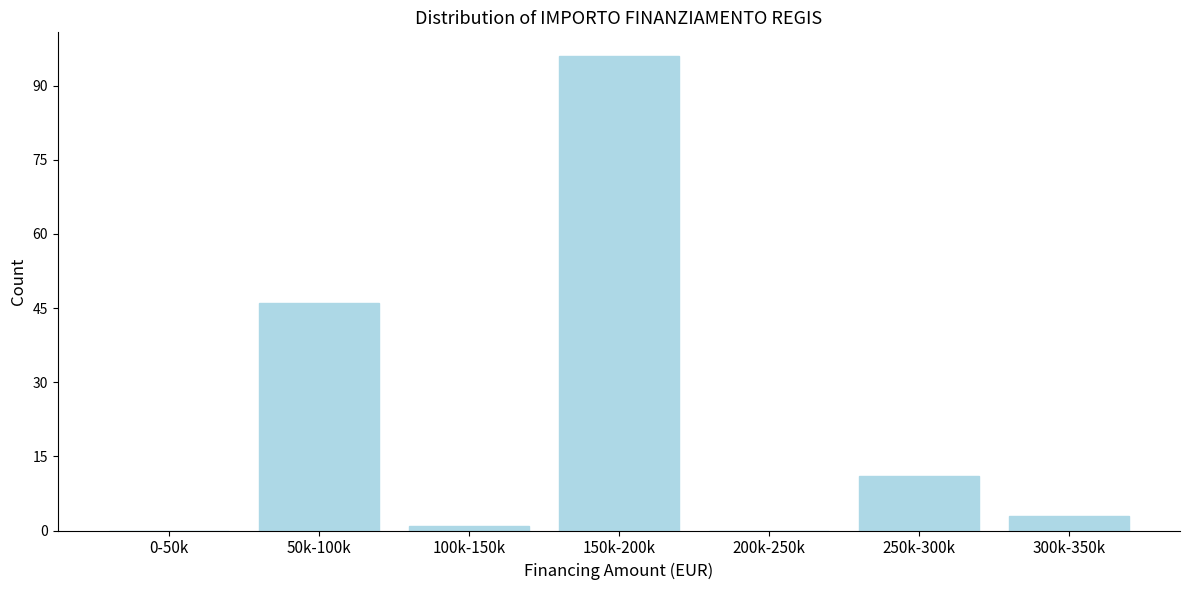

Reading left to right, list all the values displayed in this chart.

0-50k=0	50k-100k=46	100k-150k=1	150k-200k=96	200k-250k=0	250k-300k=11	300k-350k=3